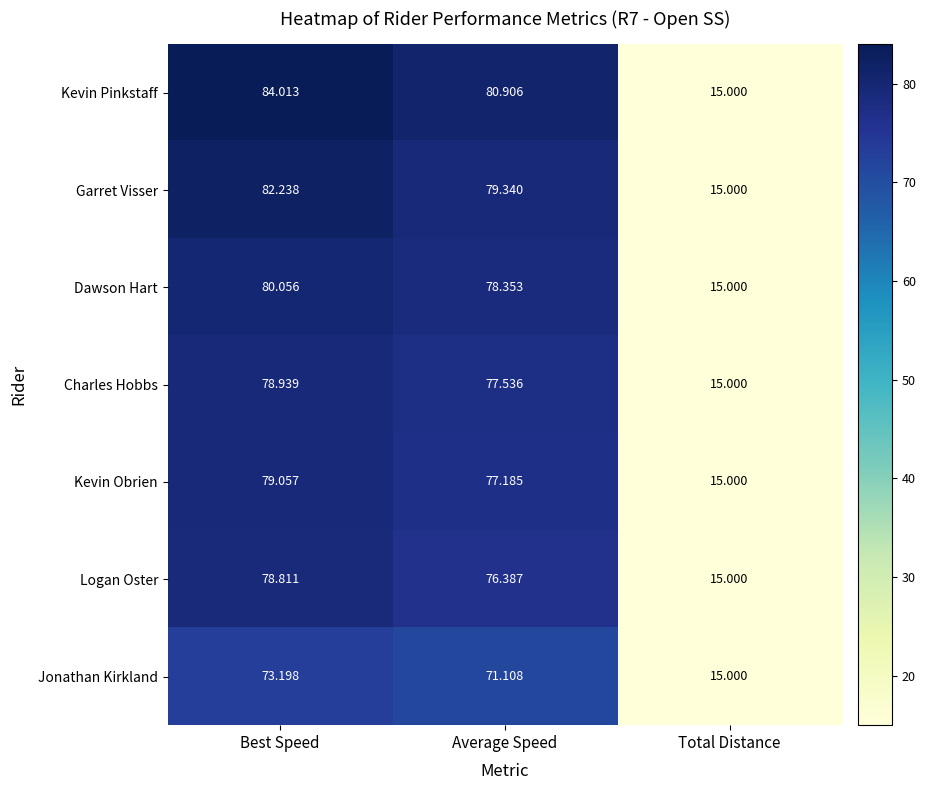

Which series has the largest total across all categories?

Kevin Pinkstaff